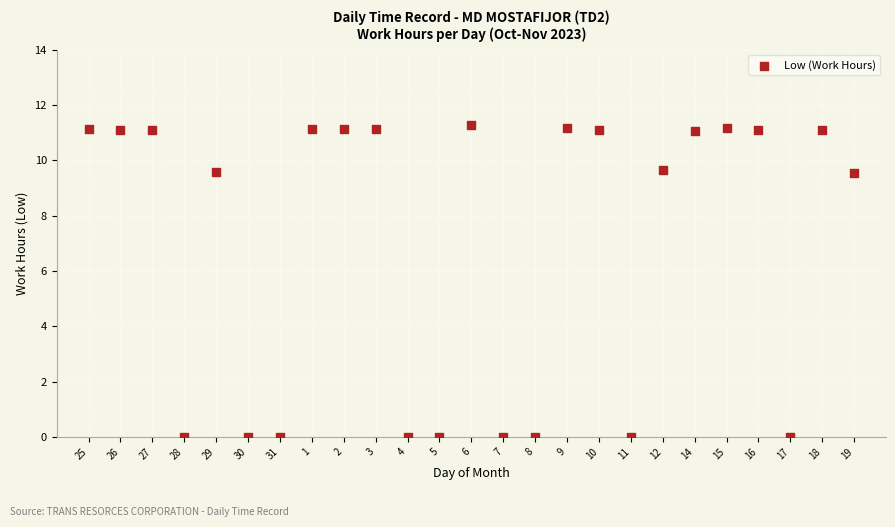

What is the range of Y values (max minus min)?

11.3